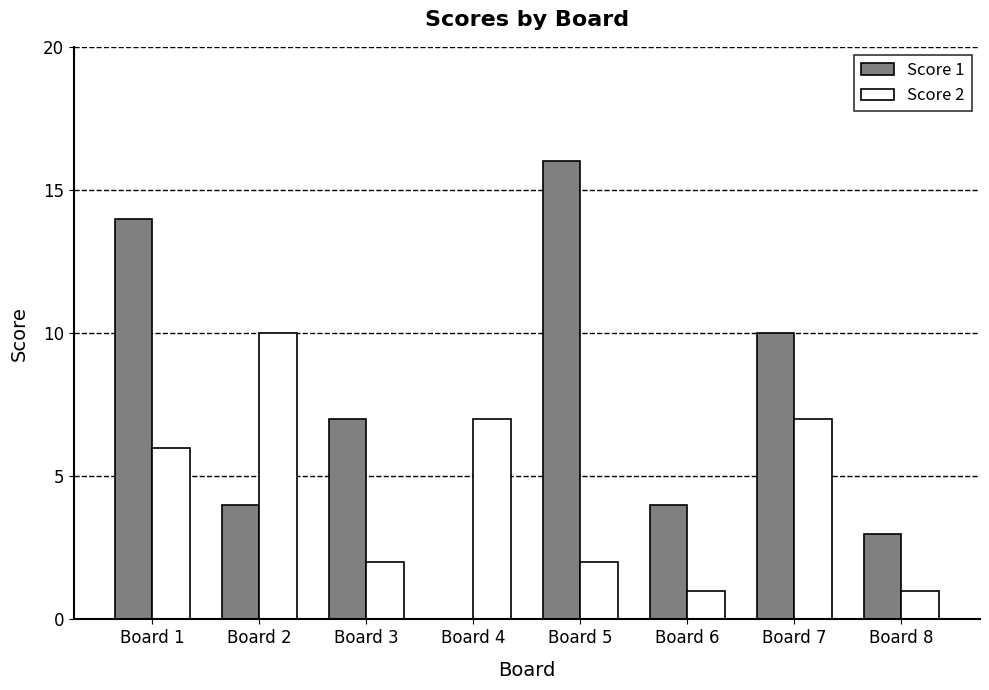

Is the value of Score 2 at Board 7 greater than the value of Score 1 at Board 6?

Yes